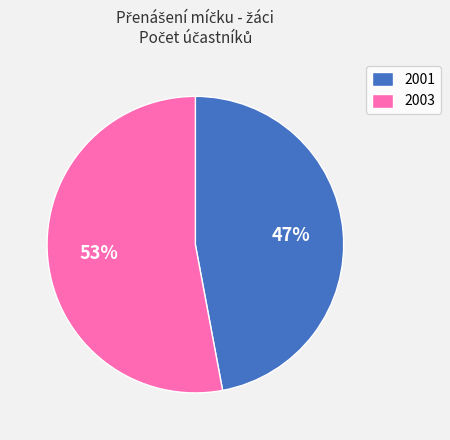

Is the sum of 2003 and 2001 greater than half?

Yes